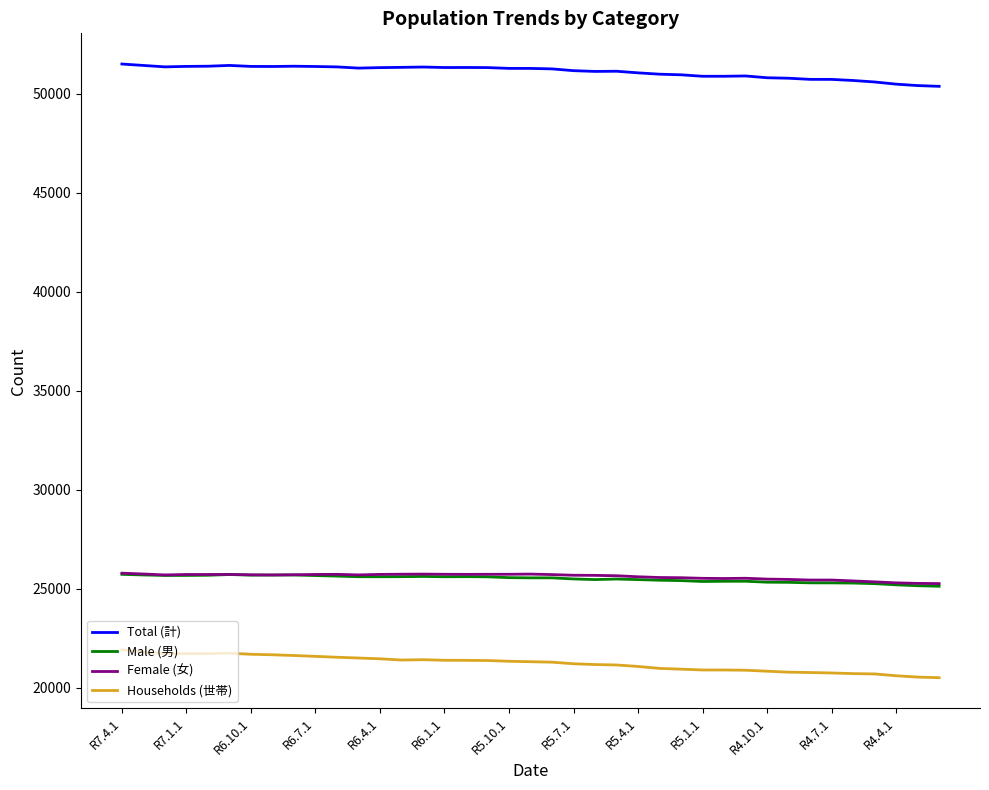

True or false: Total (計) and Female (女) cross at least once.

False